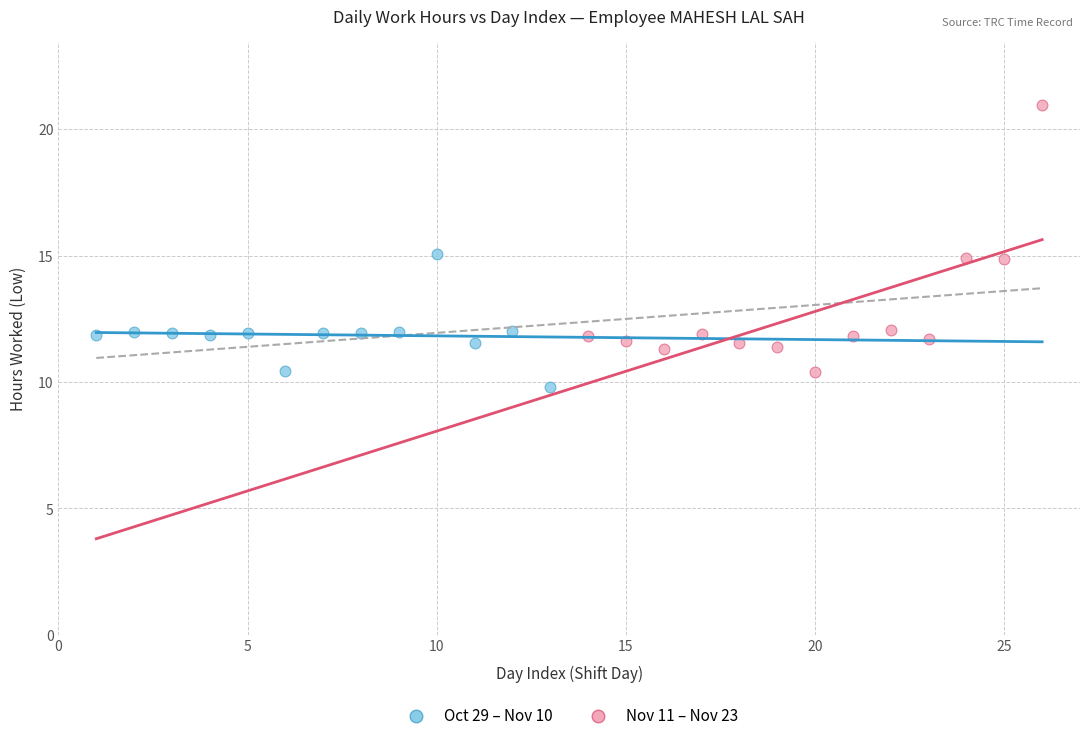

Which series reaches the maximum Y coordinate?

Nov 11 – Nov 23